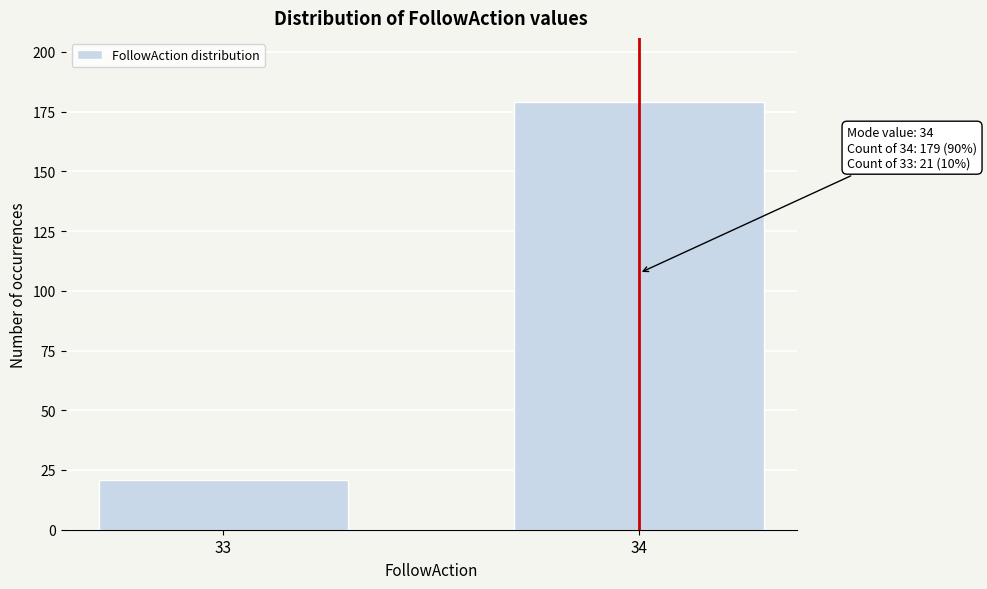

Reading left to right, what are all the values shown in this chart?

33=21	34=179